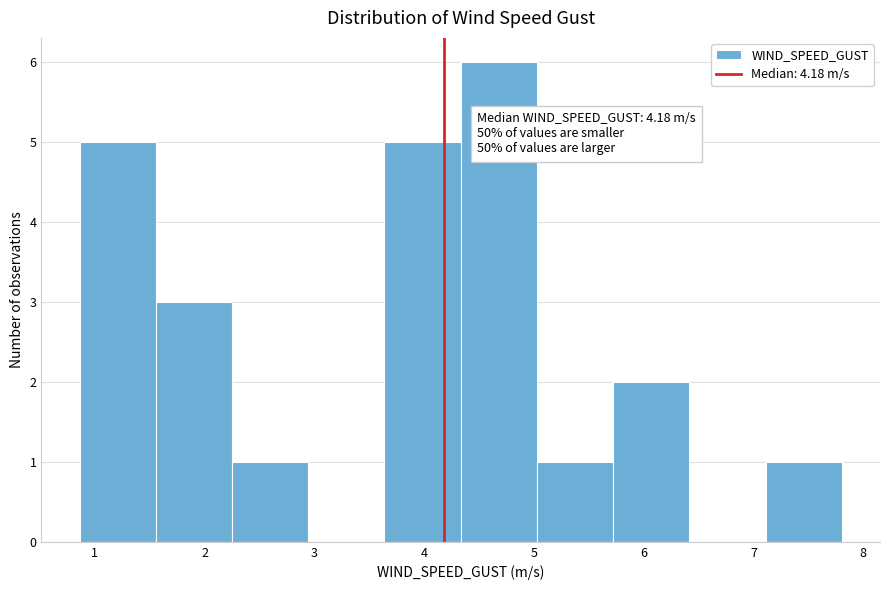

Over which range of the x-axis is the bar tallest?

4.3 to 5.0